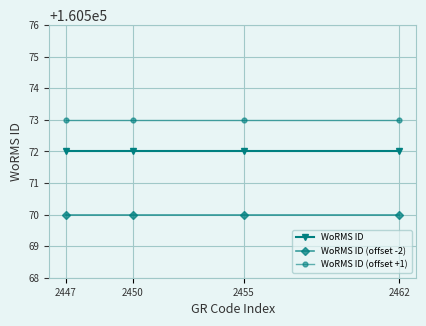

What is the highest value of the WoRMS ID (offset +1) series?

160573